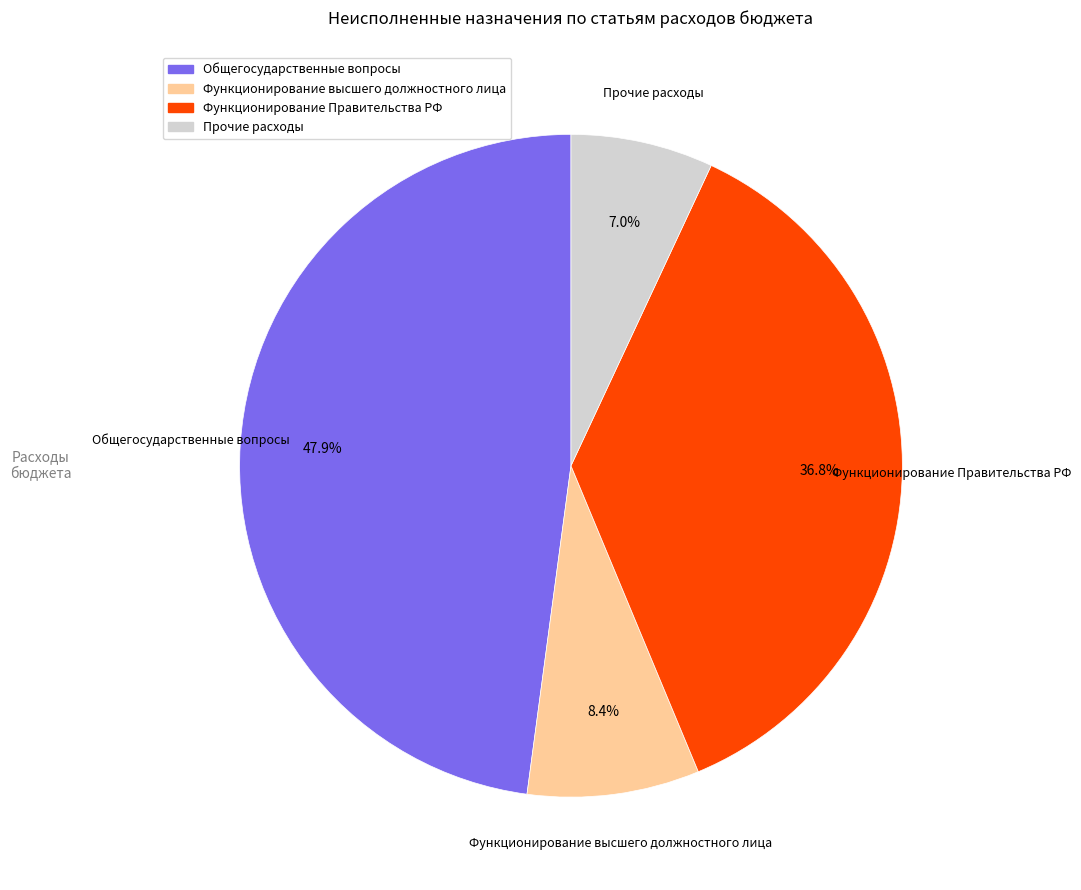

To the nearest percent, what is the difference between the Прочие расходы and Функционирование Правительства slice percentages?

30%